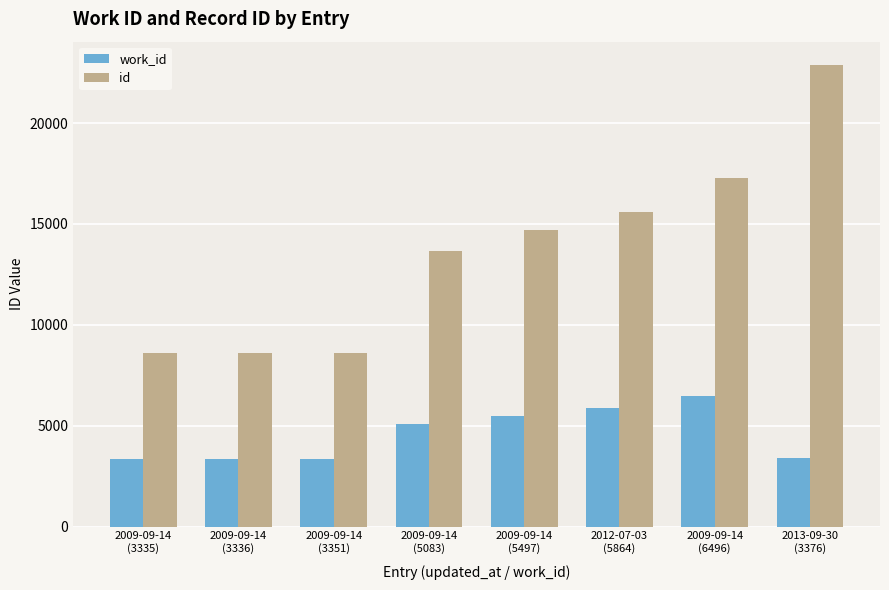

At which category is the sum across all series the highest?

2013-09-30
(3376)